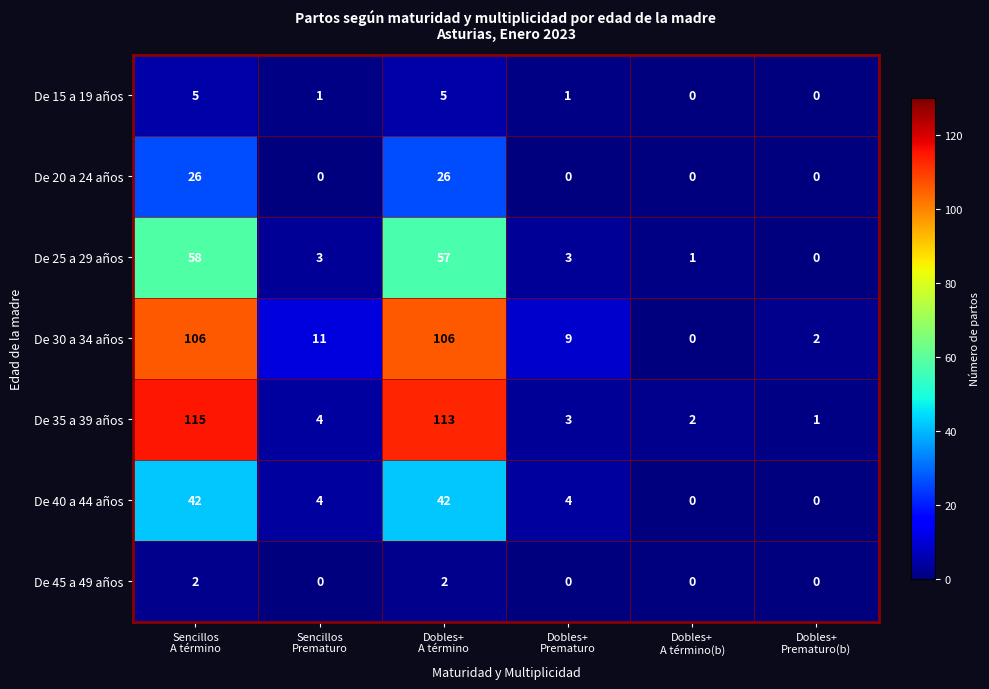

List the series in order of their peak value, lowest first.

De 45 a 49 años, De 15 a 19 años, De 20 a 24 años, De 40 a 44 años, De 25 a 29 años, De 30 a 34 años, De 35 a 39 años